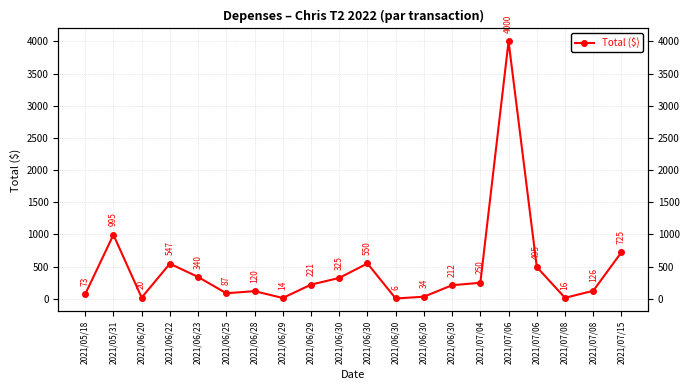

At which category does the data reach its first local valley?

2021/06/20